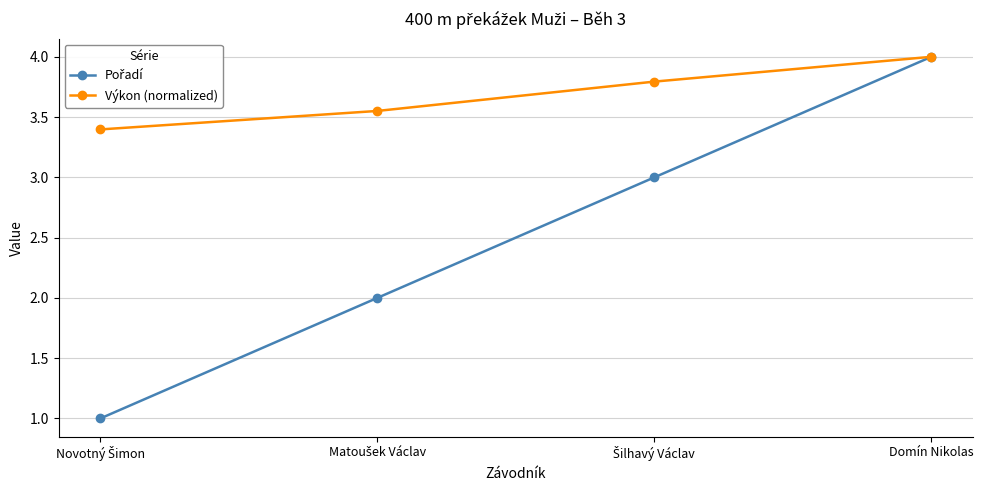

Which series has the largest total across all categories?

Výkon (normalized)